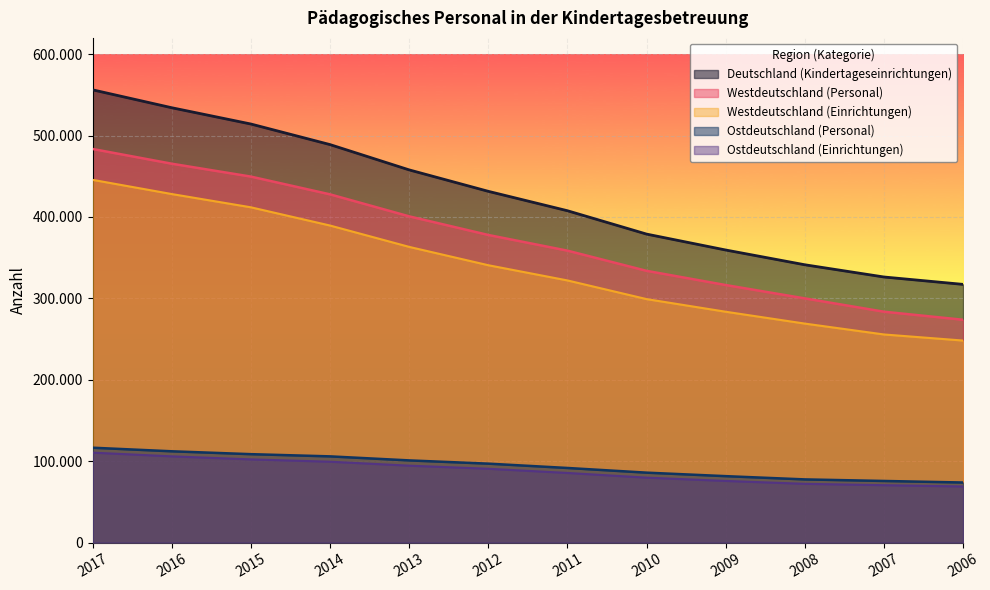

What is the total value across all series at 2008?

1060364